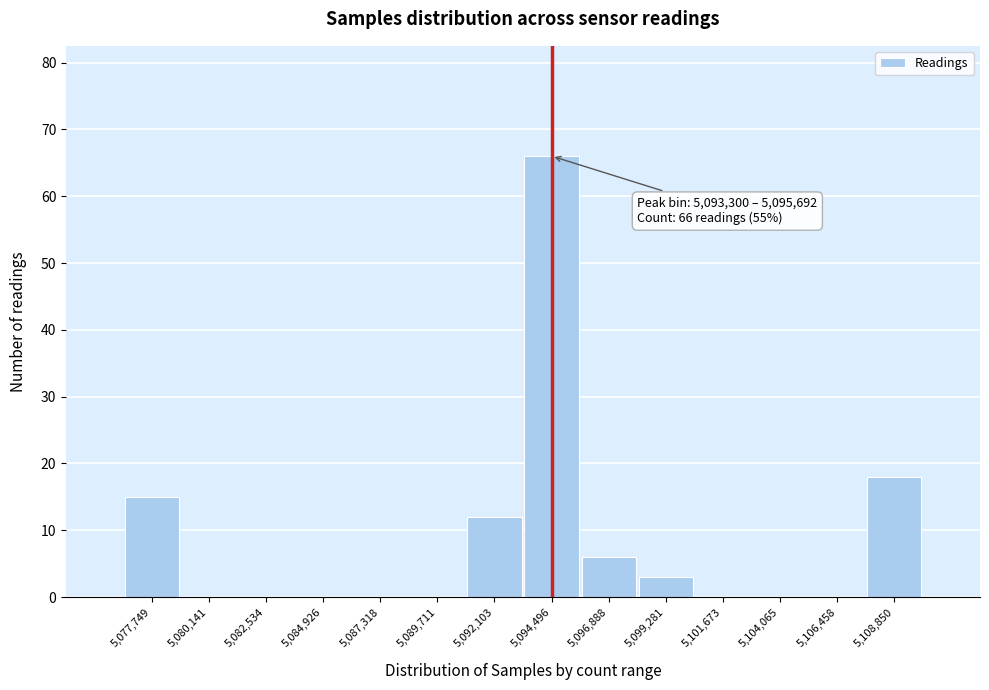

Over which range of the x-axis is the bar tallest?

5093500 to 5095500